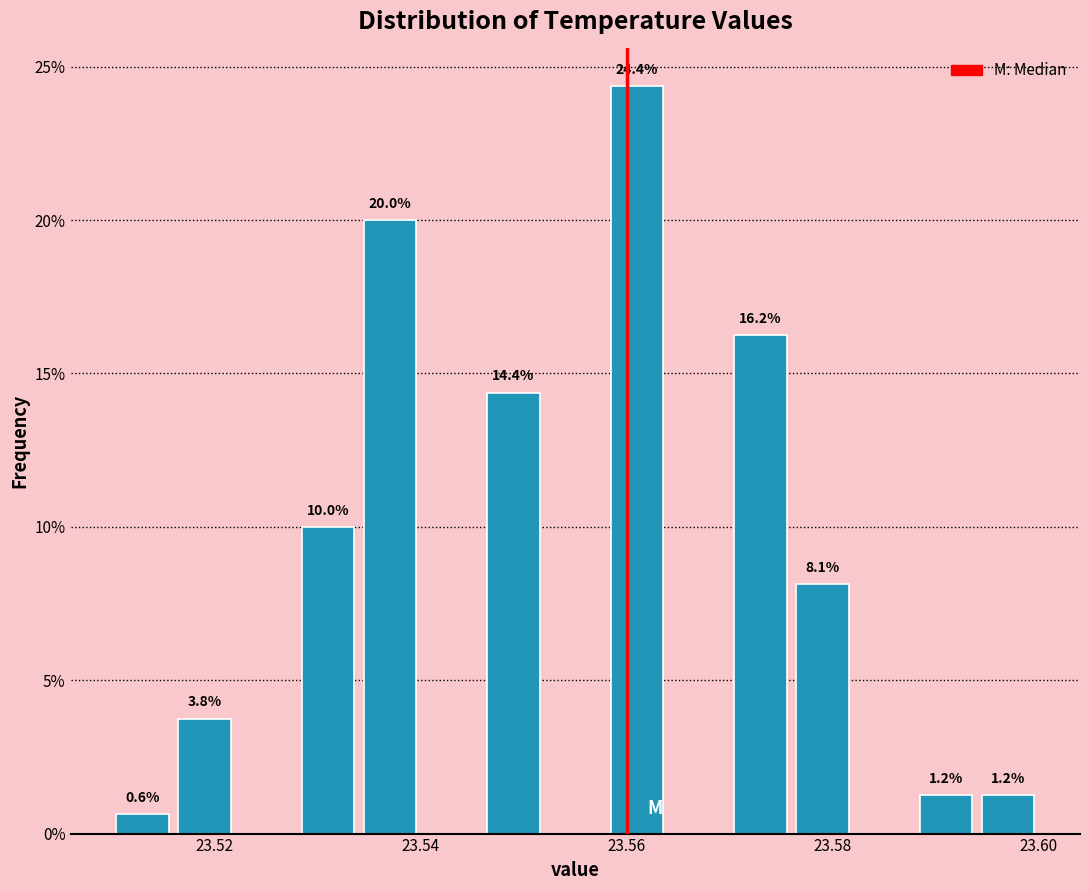

Read against the x-axis, roughly where is the centre of the tallest bar?

23.562